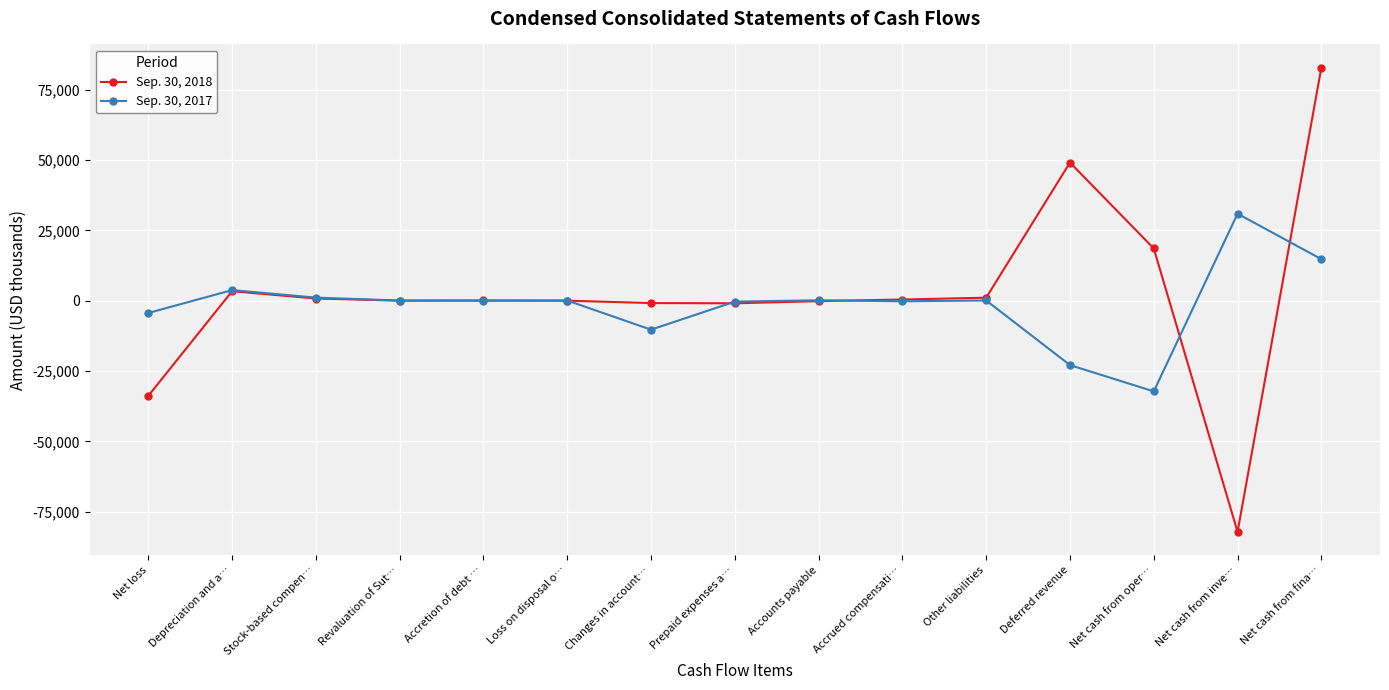

The Sep. 30, 2017 series shows 30972 at Net cash from inve…. True or false?

True